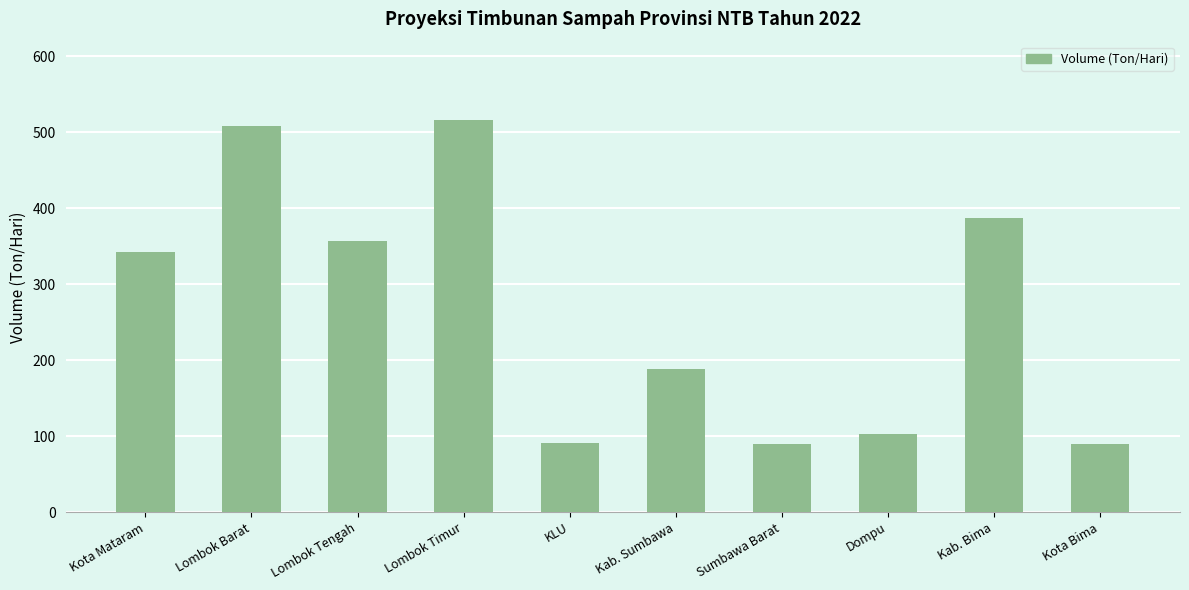

Approximately how many times larger is the value at Lombok Barat compared to Lombok Timur?

1.0